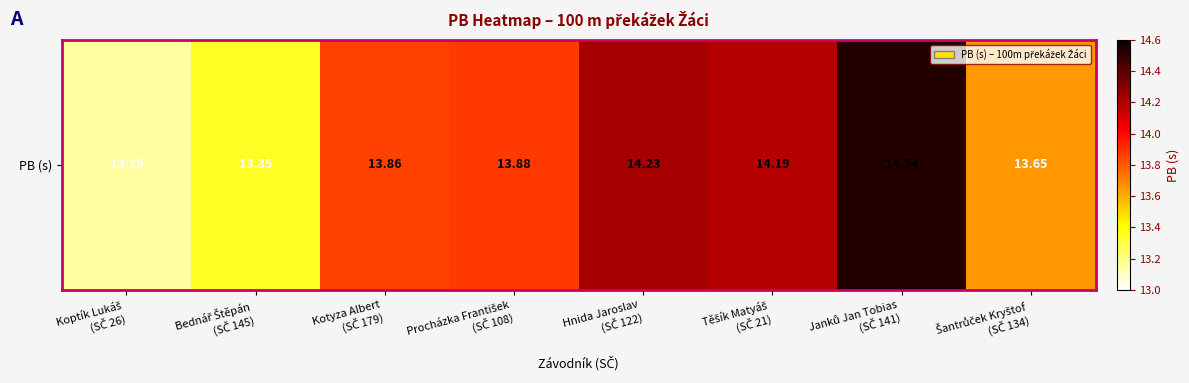

What is the change in value from Kotyza Albert
(SČ 179) to Těšík Matyáš
(SČ 21)?

+0.3